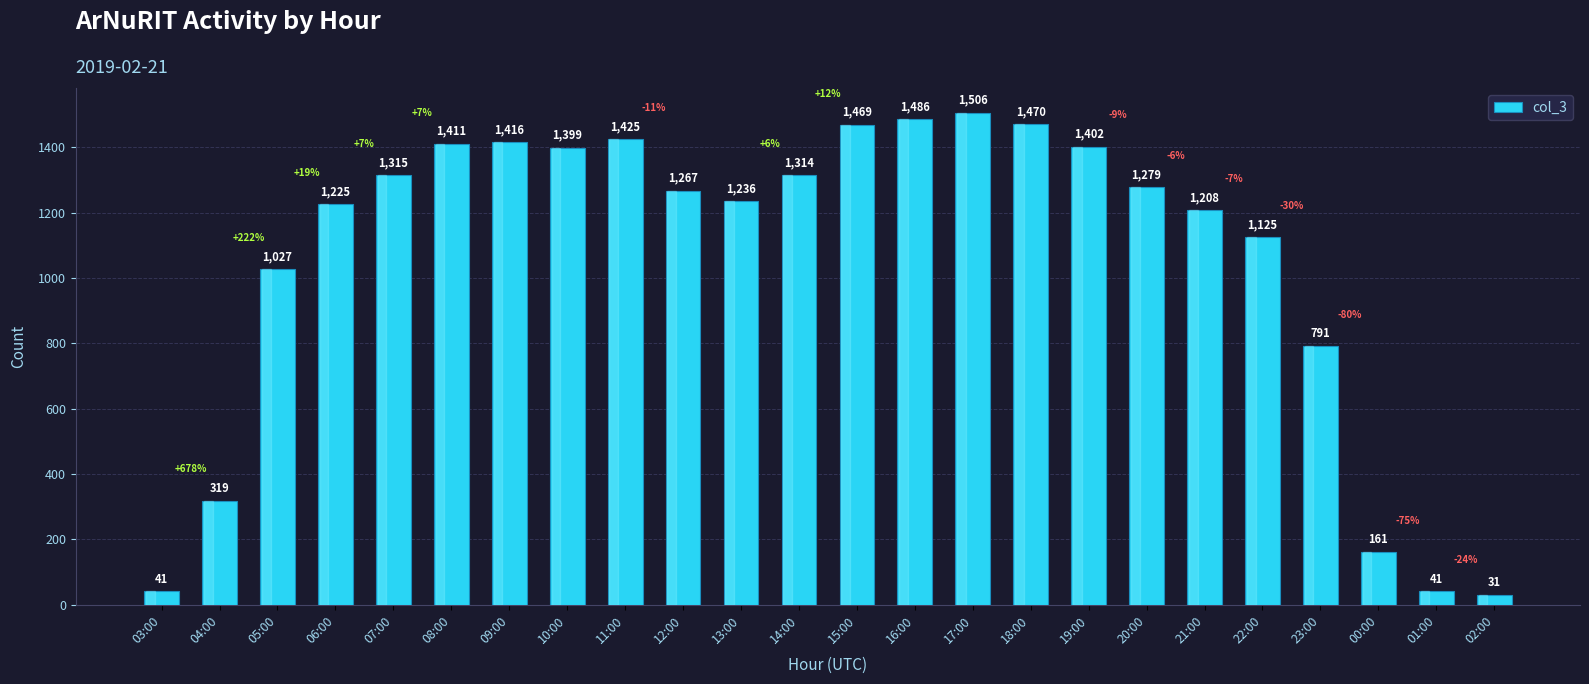

The chart shows a value of 1416 at 09:00. True or false?

True